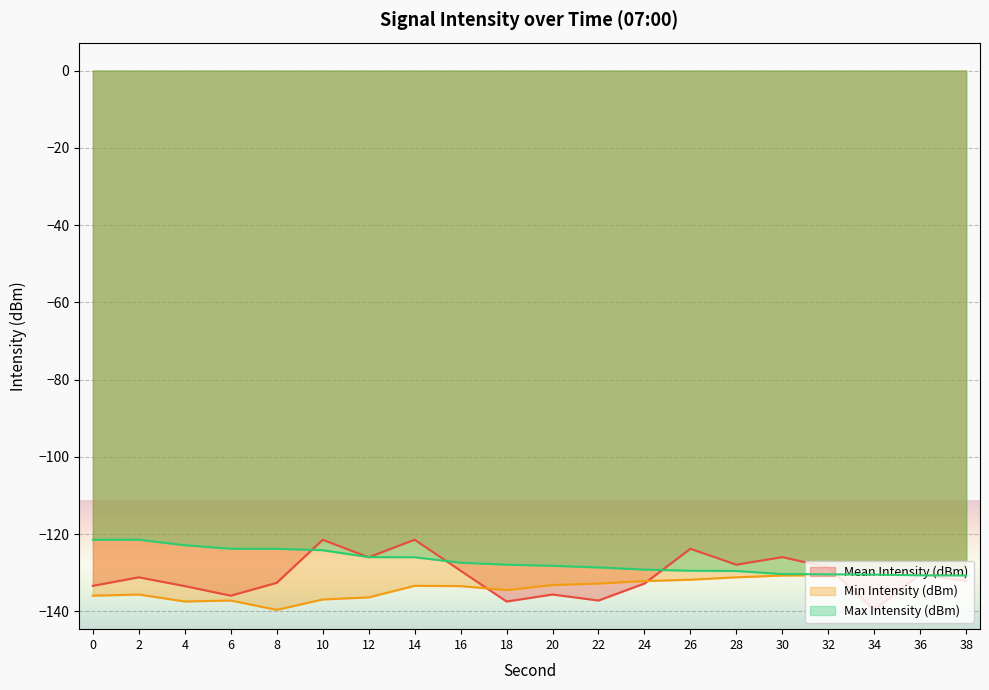

True or false: Max Intensity (dBm) and Min Intensity (dBm) intersect in this chart.

False